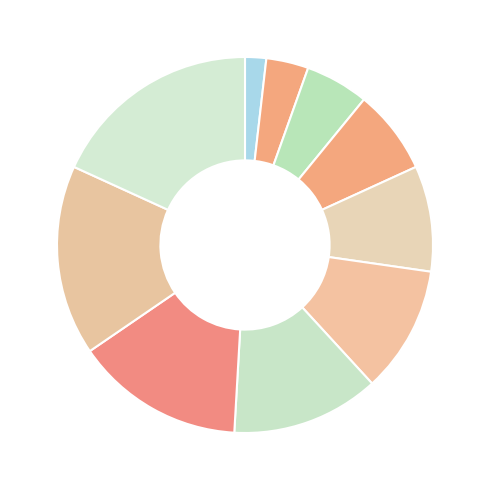

Count the number of slices in the pie.

10